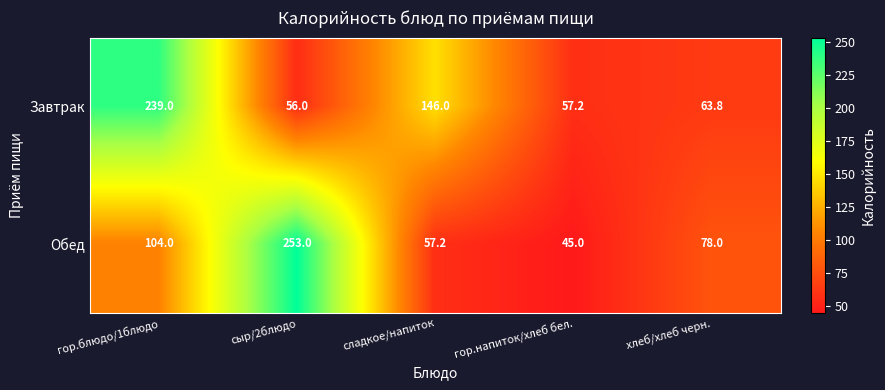

What is the maximum value shown in the chart?

253.0